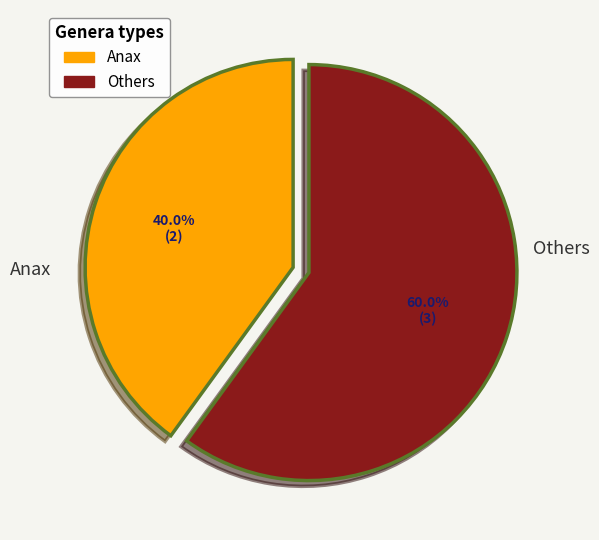

Is Anax the majority of the pie?

No